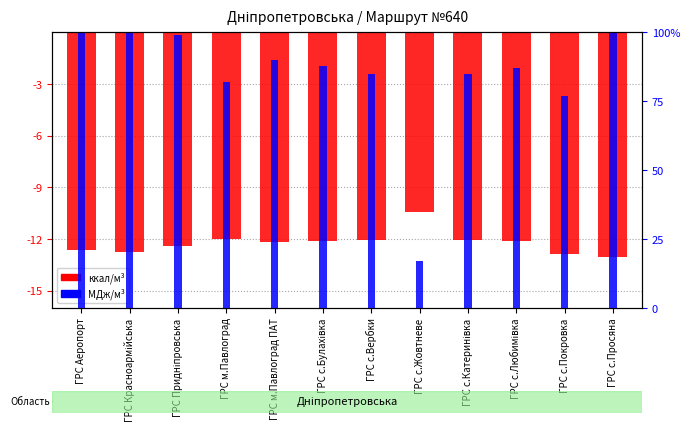

What is the greatest value displayed?

127.0